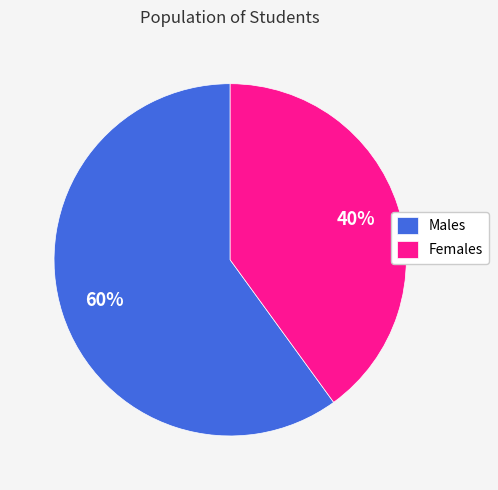

To the nearest percent, what is the difference between the largest and smallest slice percentages?

20%